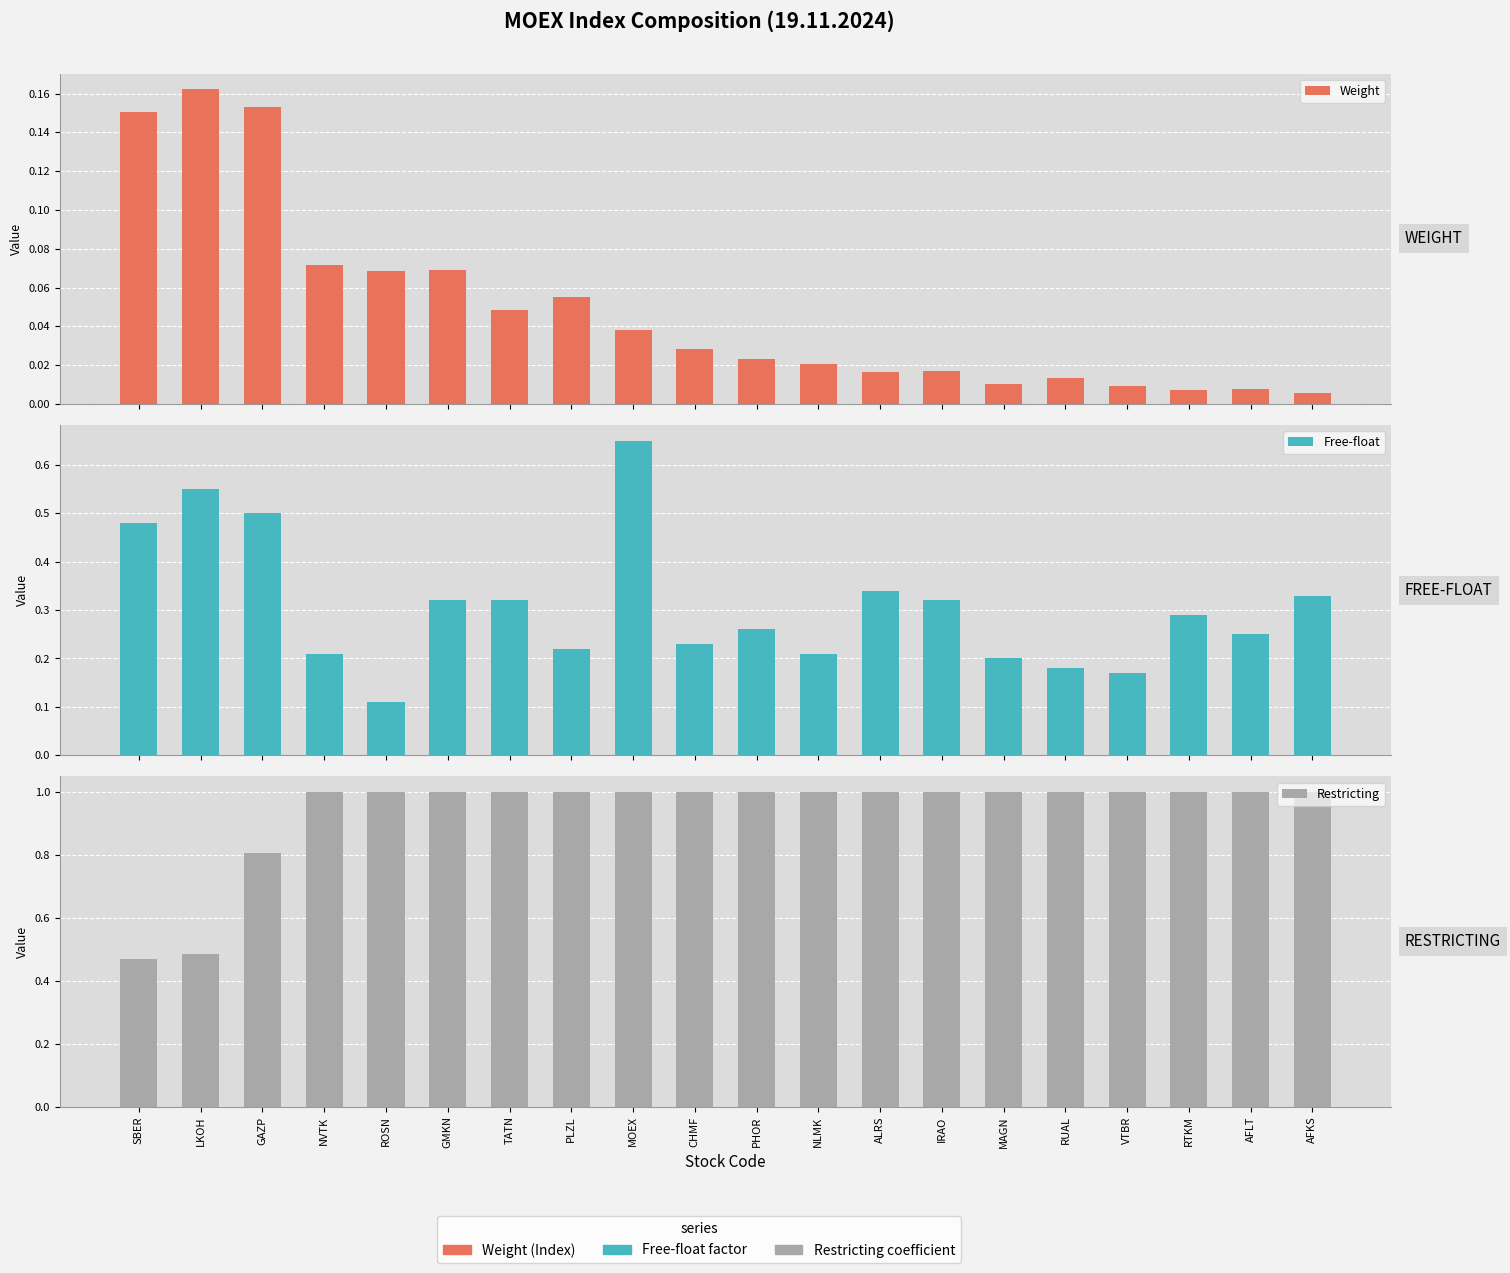

Count the number of data series in this chart.

3